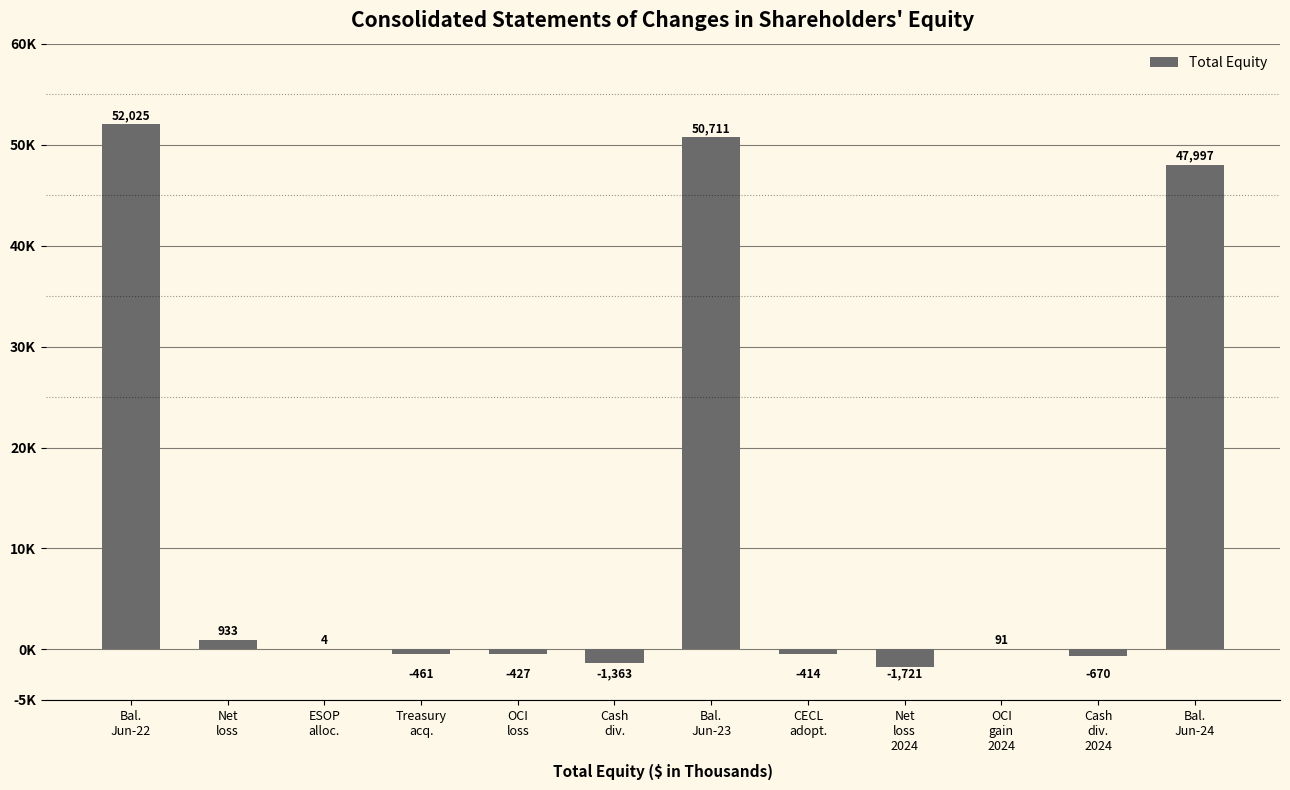

Which category has the highest value across all series?

Bal.
Jun-22